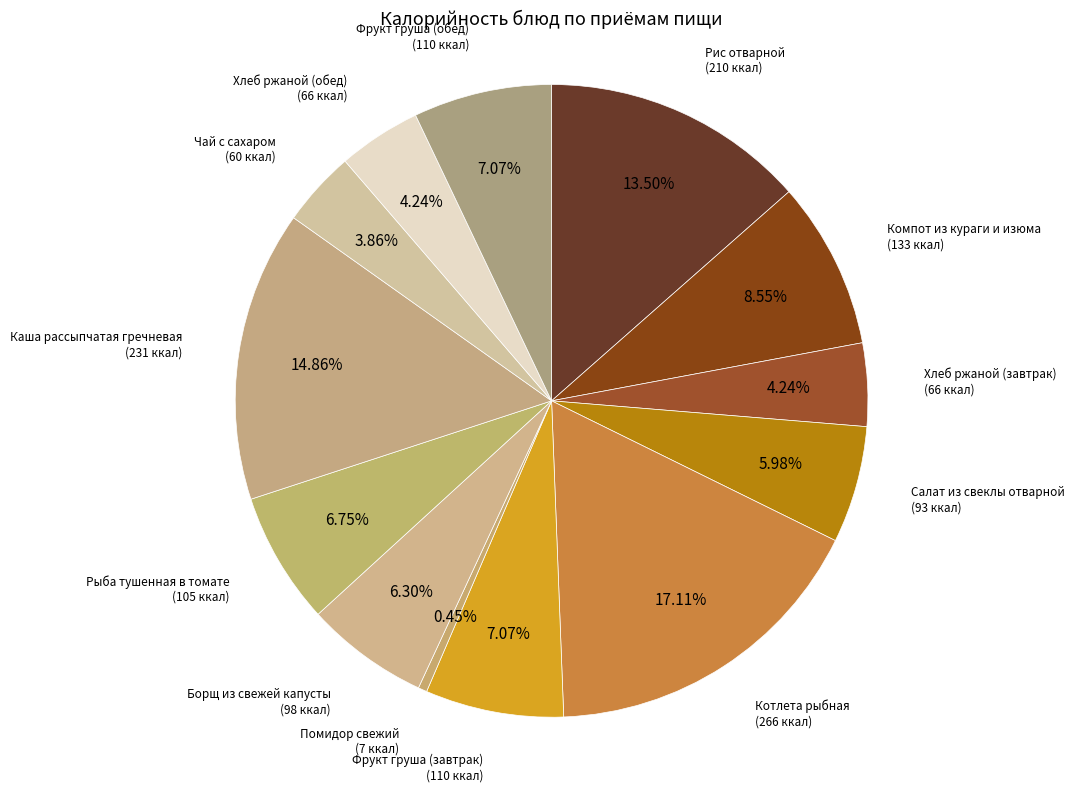

To the nearest percent, what is the combined percentage of Хлеб ржаной (завтрак) and Салат из свеклы отварной?

10%